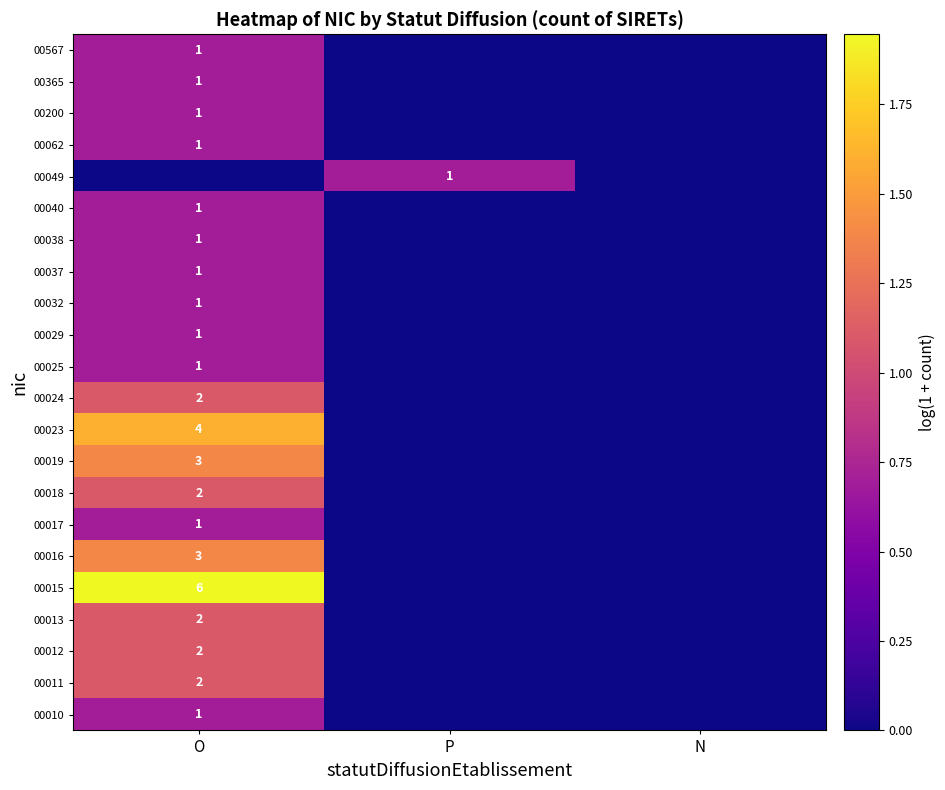

Which label corresponds to the largest value in the chart?

O